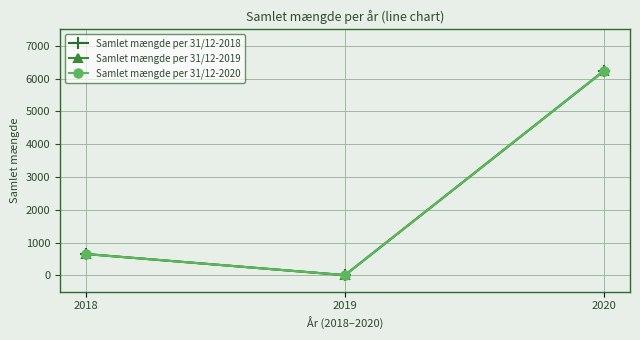

Does the chart have visible grid lines?

Yes